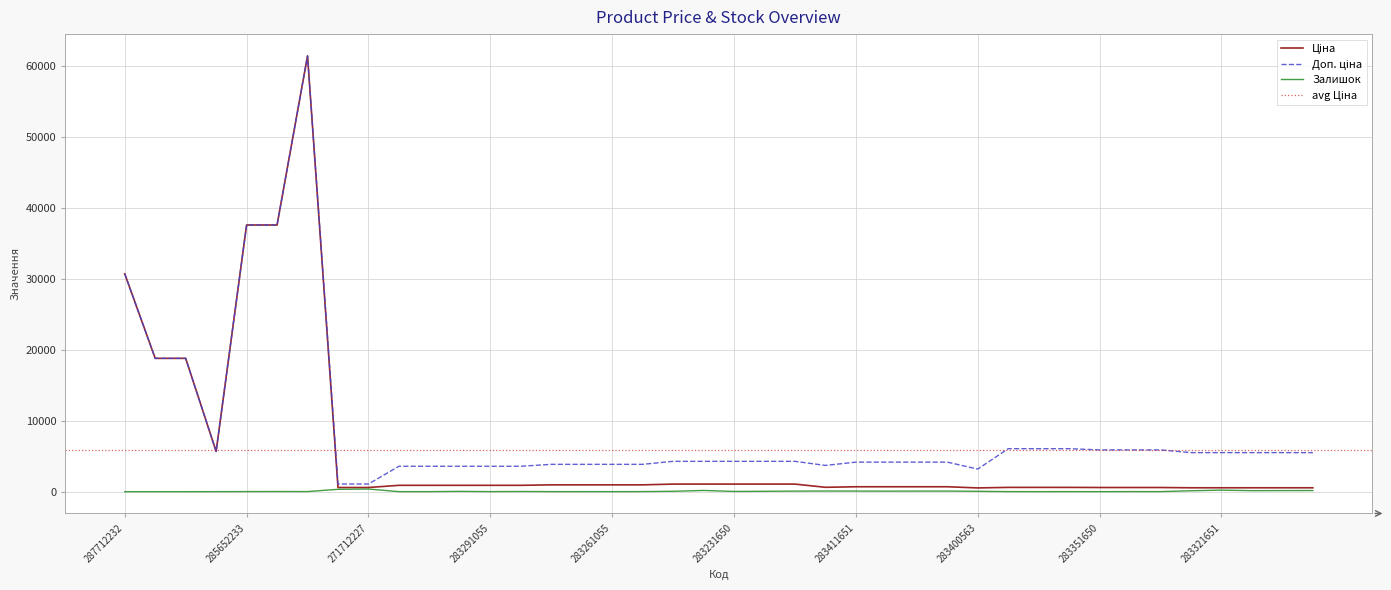

True or false: Ціна has a value of 976.9 at 283381650.

False